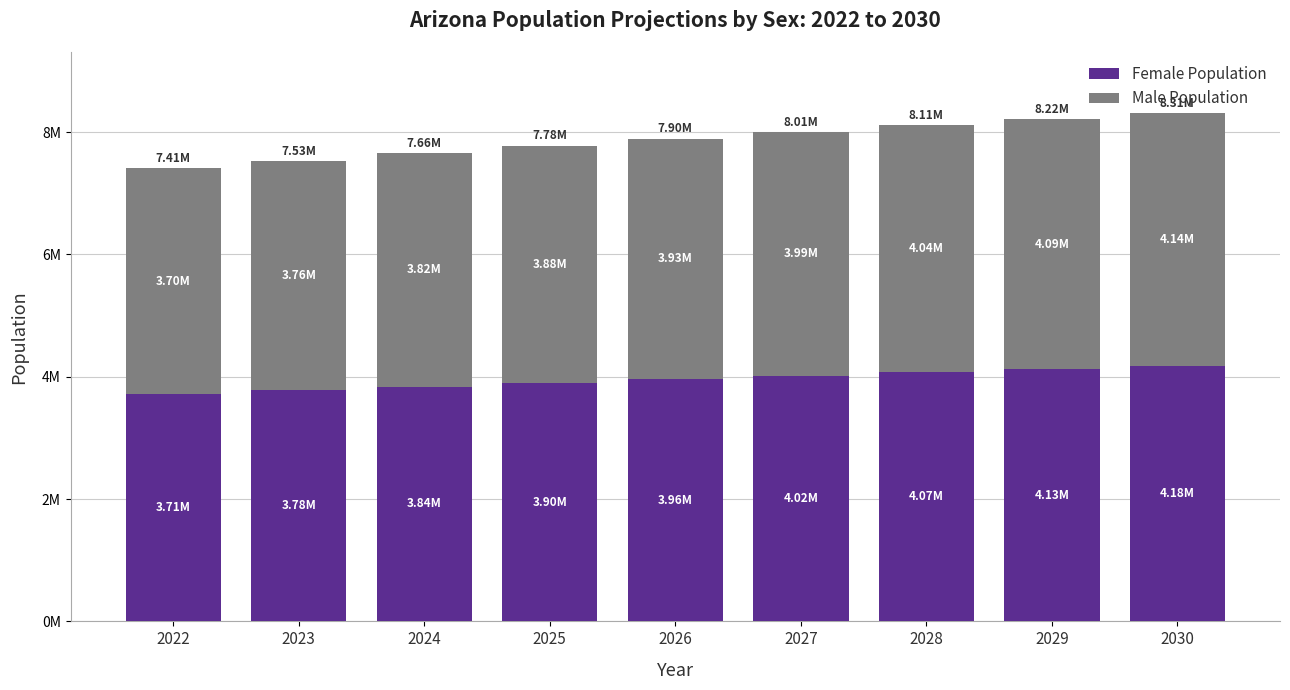

Rank the series by their maximum value, from highest to lowest.

Female Population, Male Population